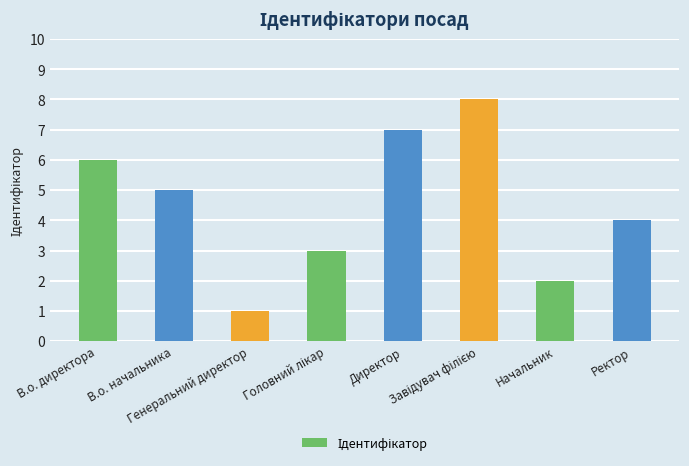

Read the value at В.о. директора.

6